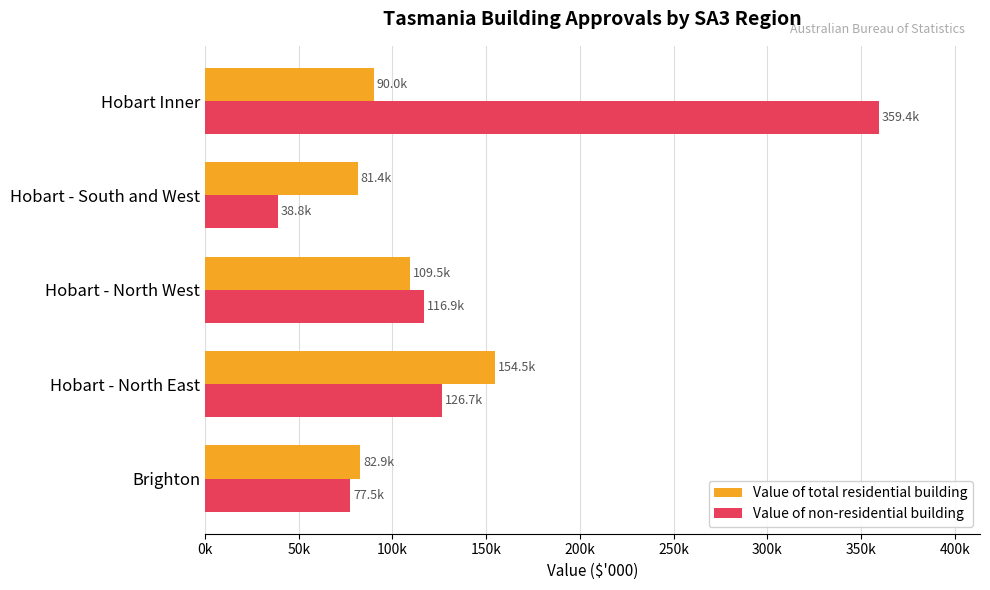

Reading left to right, what are all the values shown in this chart?

Value of total residential building: 82864.8	154506.8	109478.5	81405.2	90013.6
Value of non-residential building: 77493.1	126653.2	116882.0	38834.0	359425.7